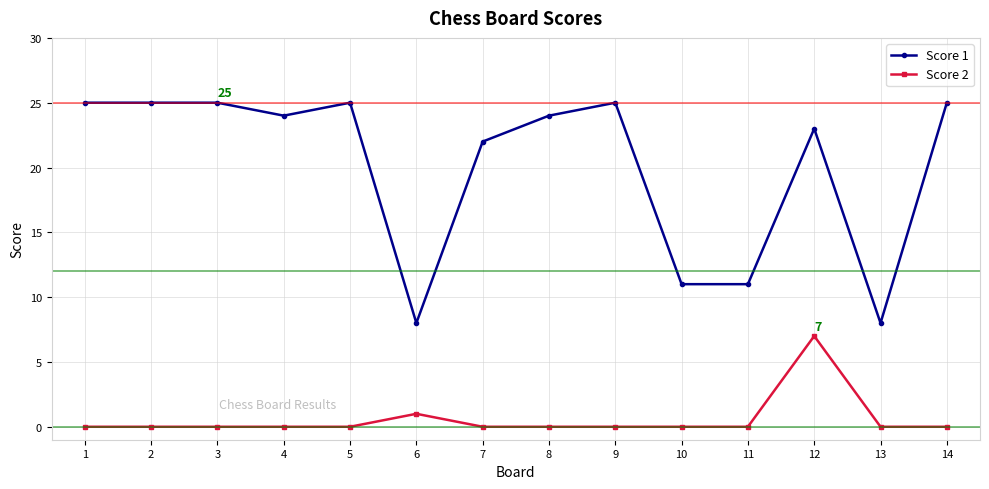

Between 6 and 8, which series saw the biggest shift?

Score 1